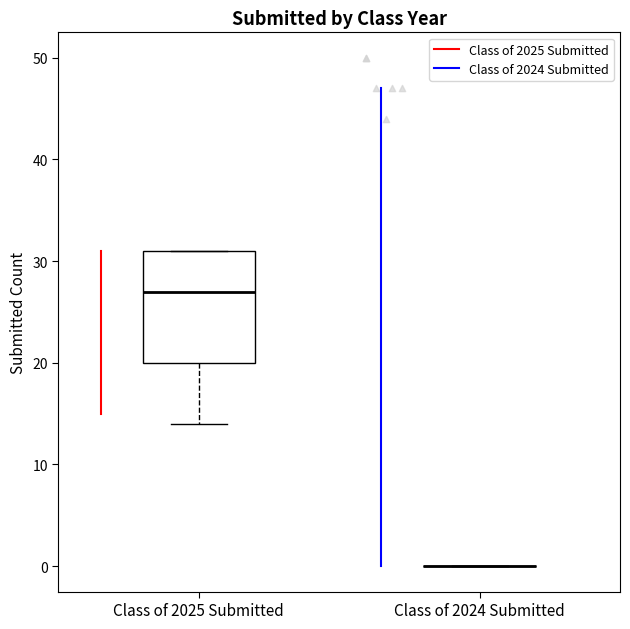

Where does the median line of the box for Class of 2025 Submitted sit on the y-axis? The values are not printed on the chart, so give them approximately, as read against the axis.

27